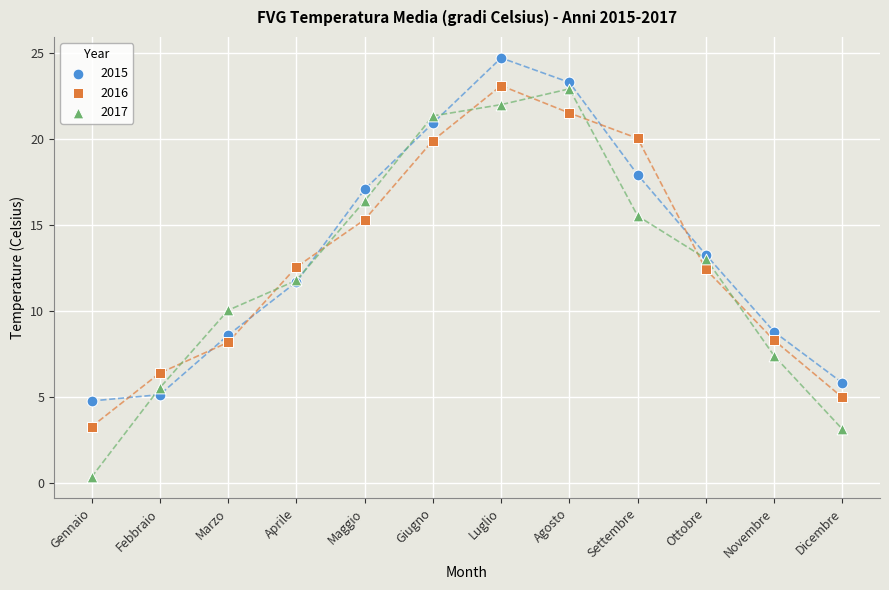

Which series has the widest spread of Y values?

2017